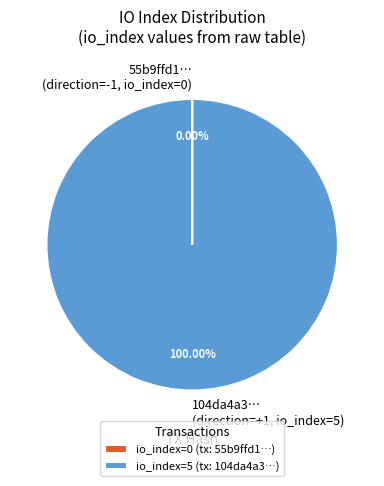

Does 104da4a3… (direction=+1, io_index=5) represent more than half of the total?

Yes